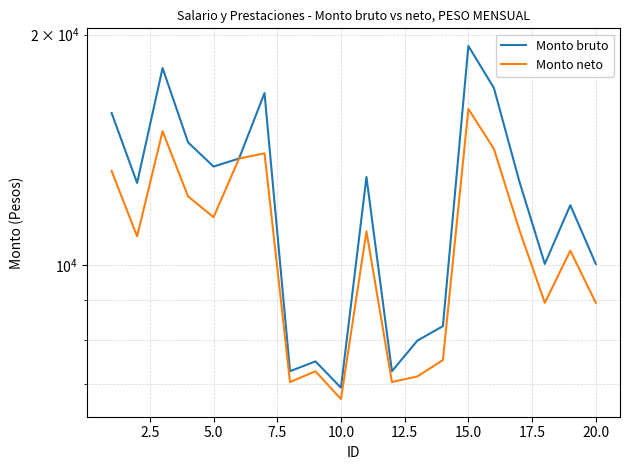

At 5.0, list the series in order from largest to smallest.

Monto bruto, Monto neto